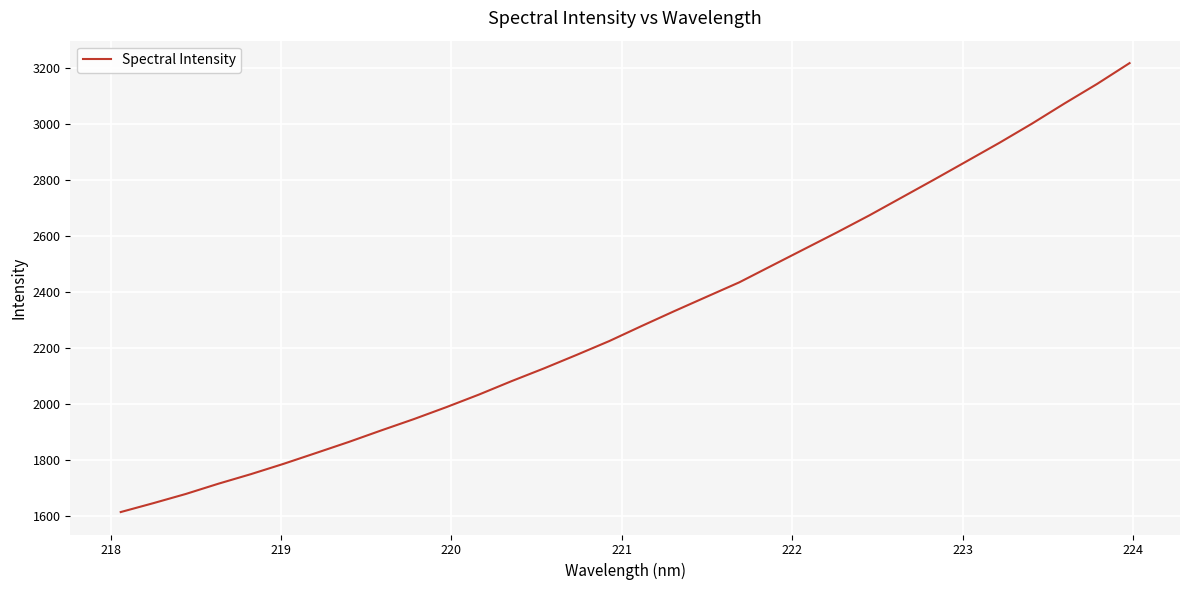

What is the maximum value shown in the chart?

3216.4